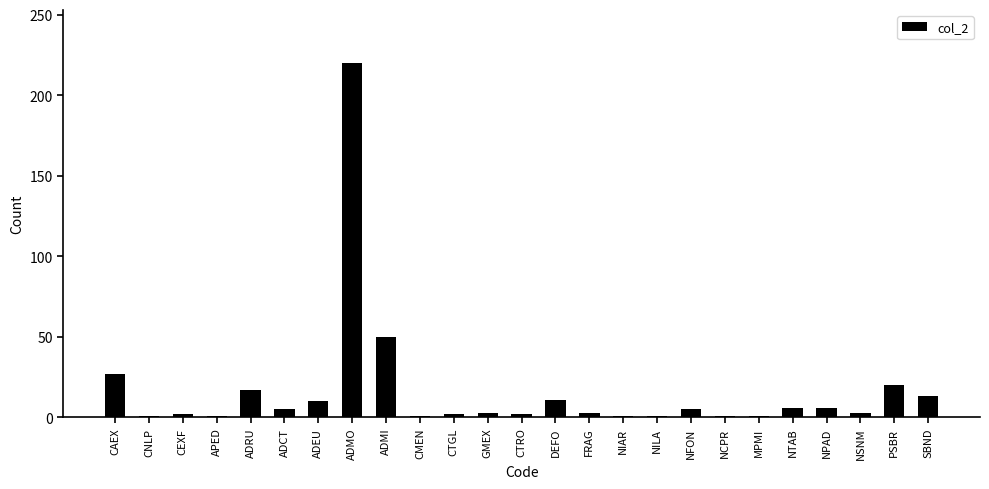

What is the difference between the values at NPAD and MPMI?

5